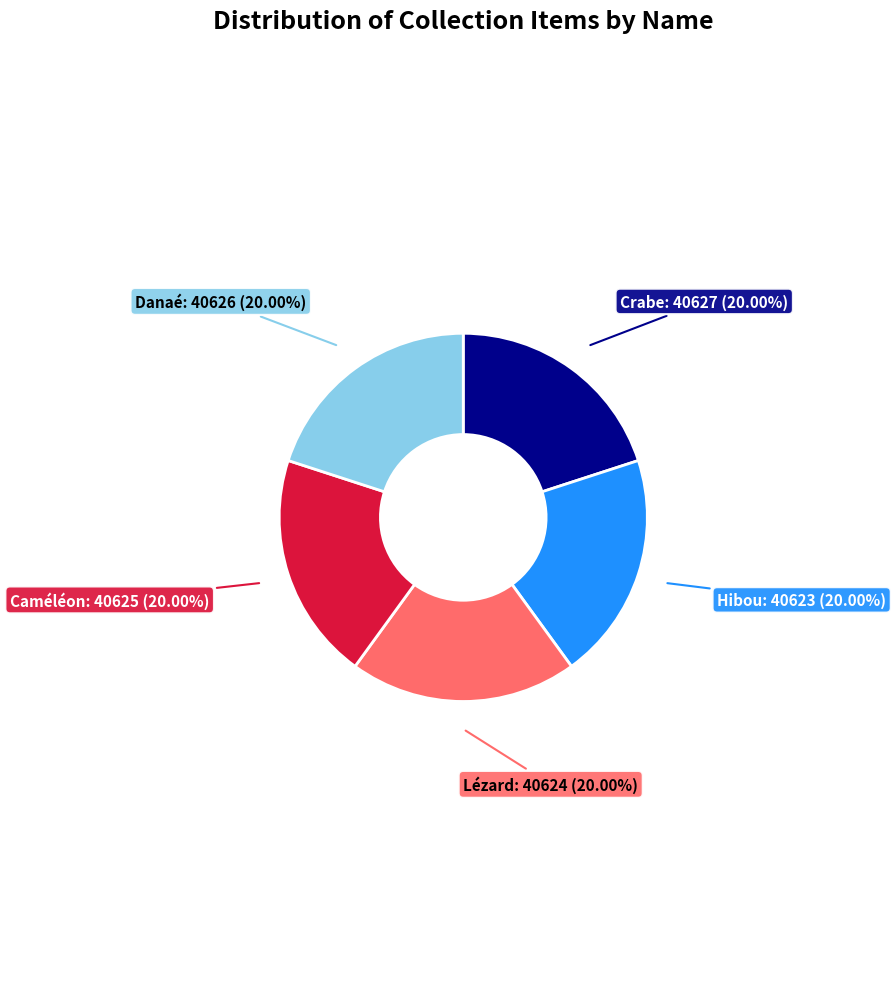

Does any single category account for the majority?

No